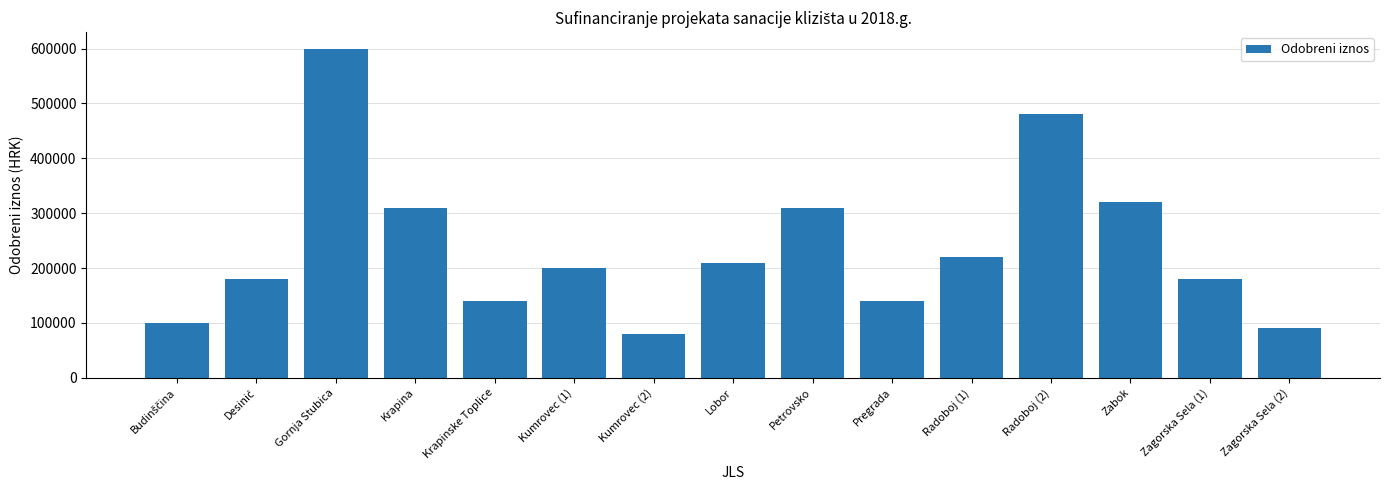

Does the chart contain stacked bars?

No